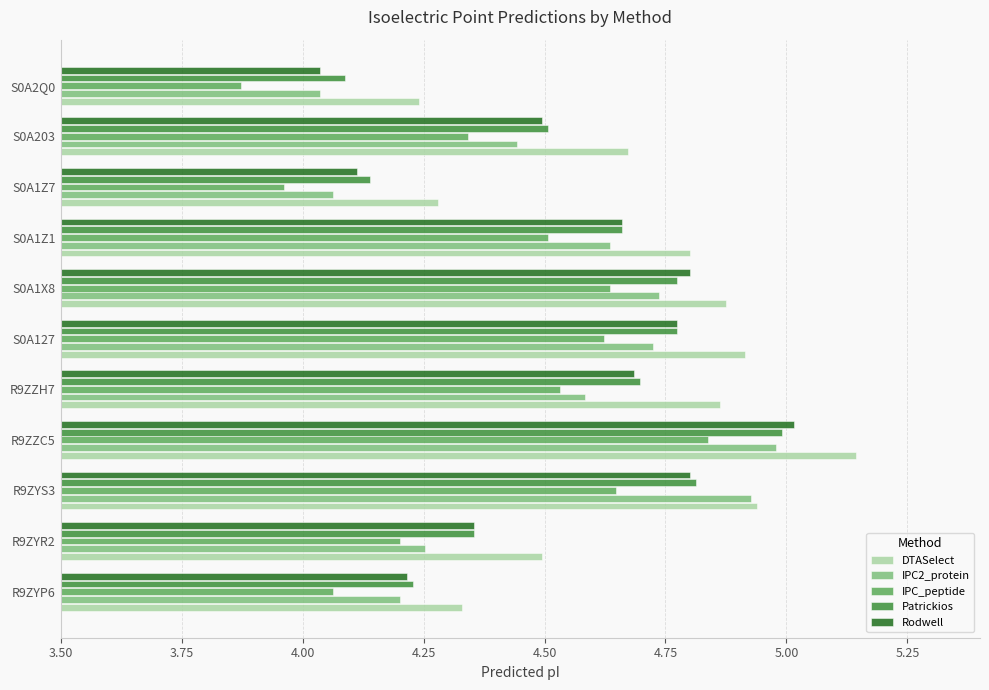

At which label is IPC2_protein closest to 4?

S0A2Q0